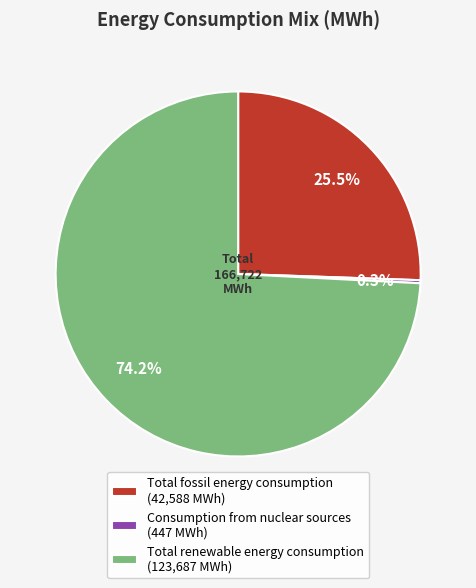

What portion of the pie excludes Total renewable energy consumption (123,687 MWh)?

25.8%